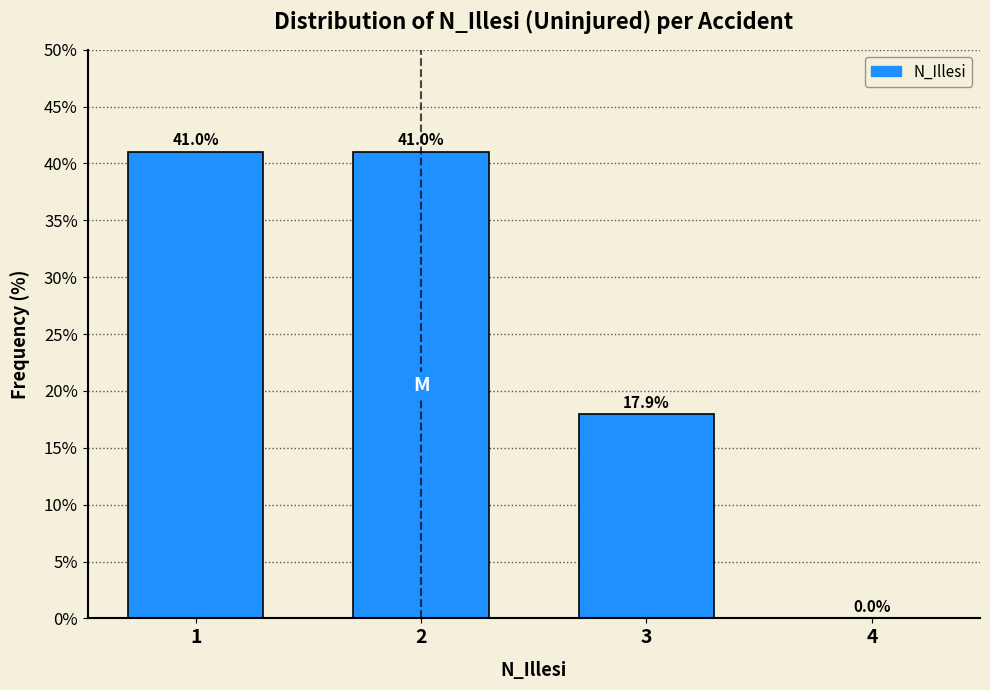

Reading left to right, extract all data points from this chart.

1=41.0	2=41.0	3=17.9	4=0.0